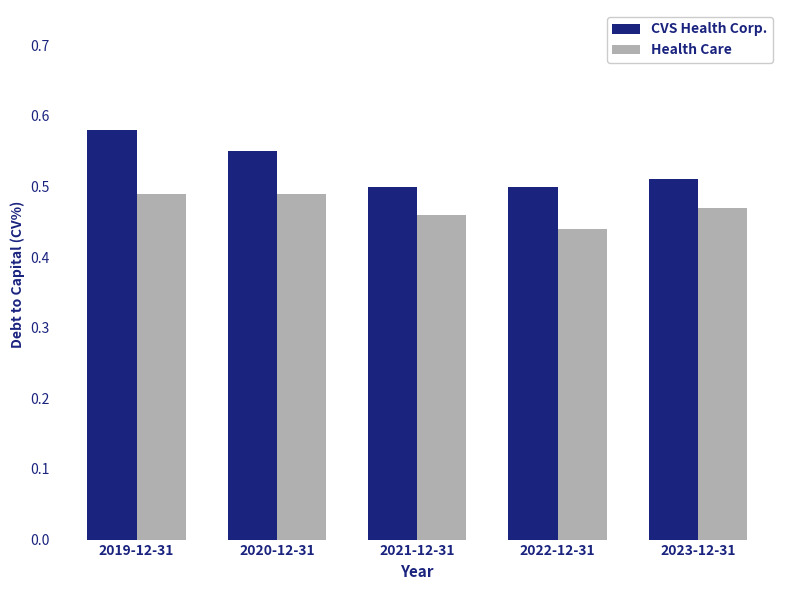

Which series has the widest spread of values?

CVS Health Corp.